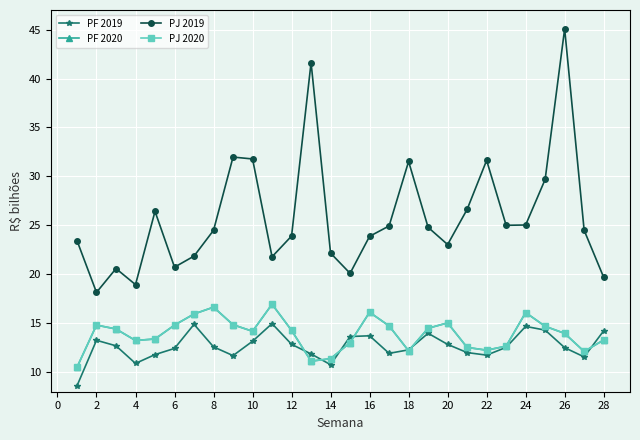

What is the minimum value for PJ 2020?

10.5